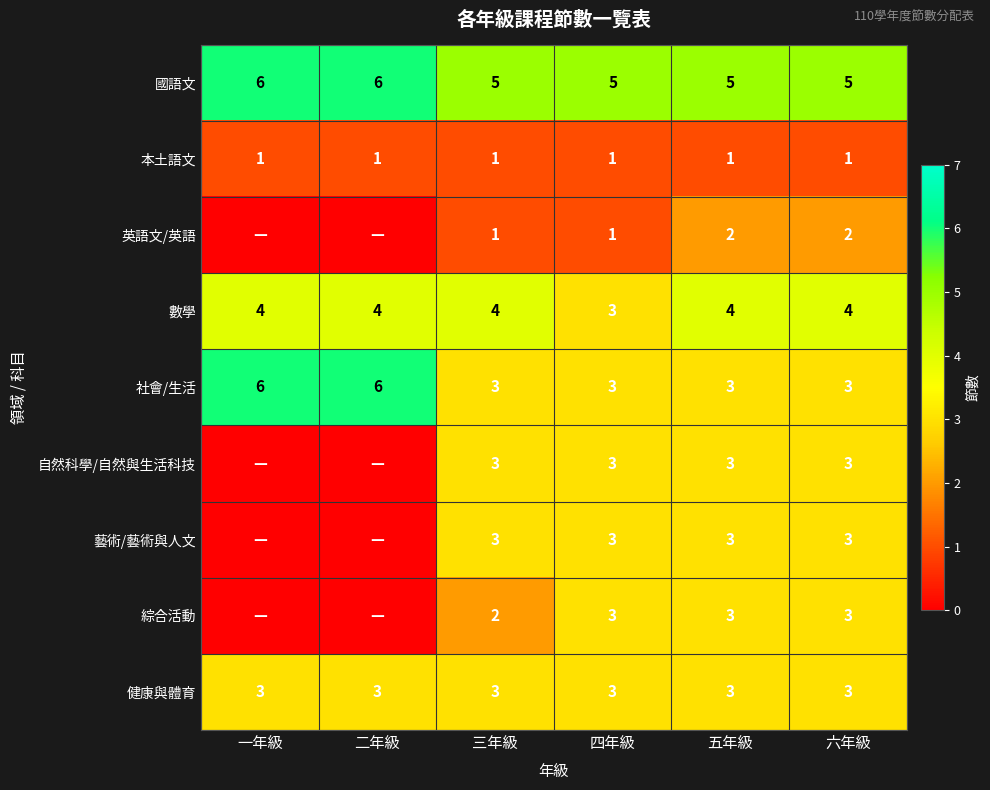

The value of 數學 at 五年級 is 7. True or false?

False